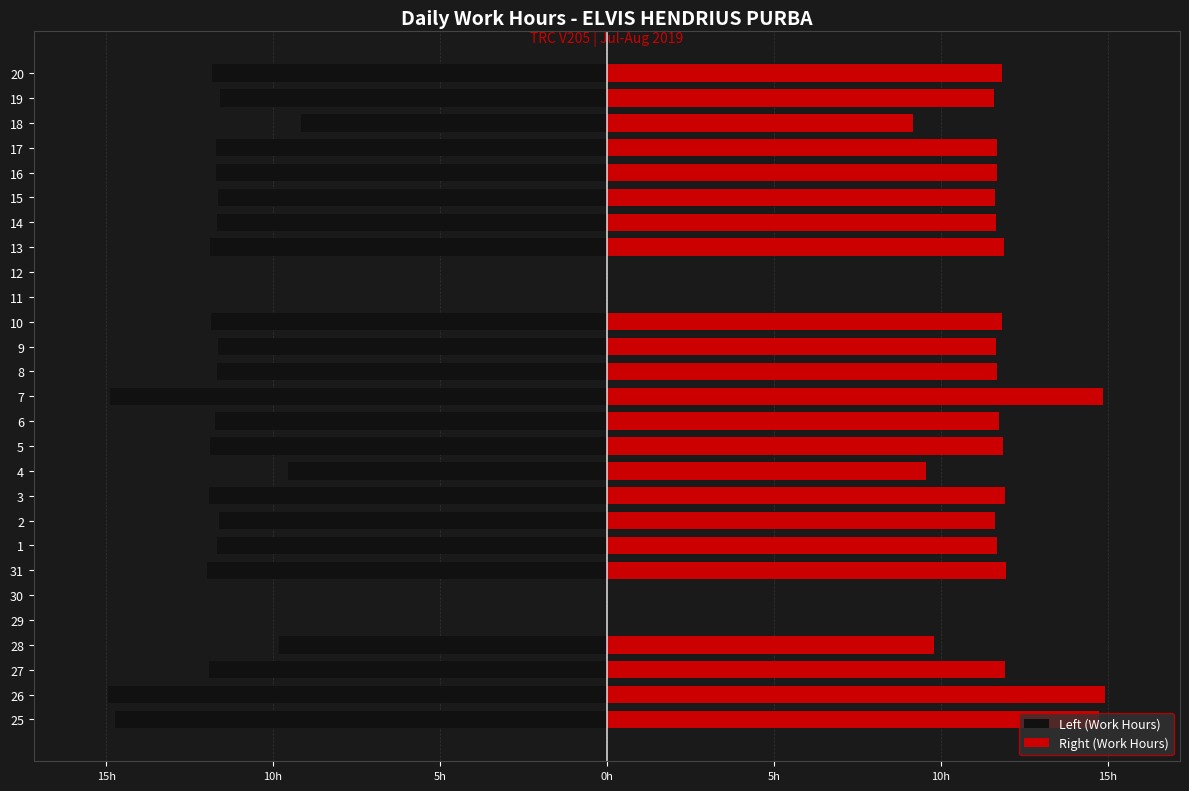

What is the sum of all Left (Work Hours) values?

-273.1